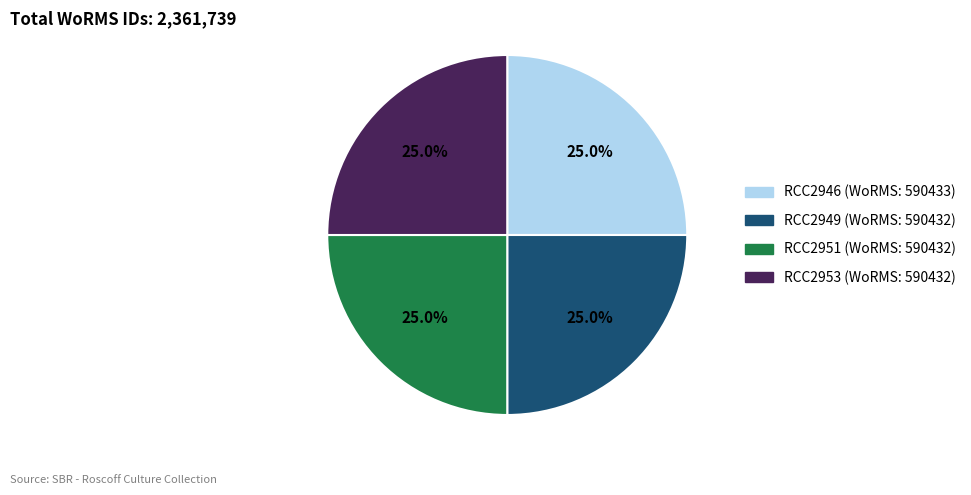

Does any single category account for the majority?

No